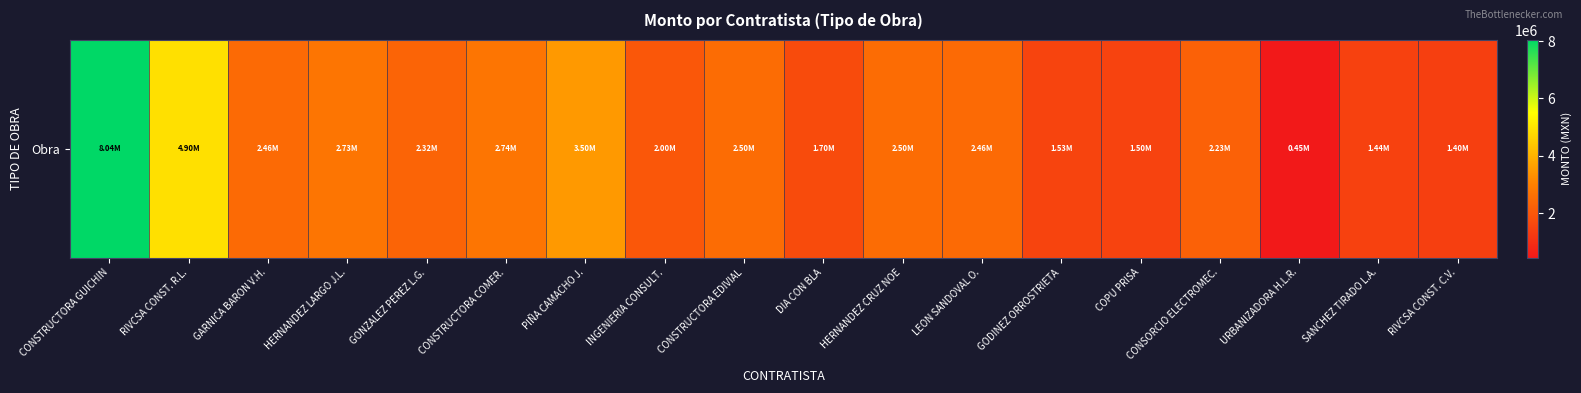

Reading left to right, what are all the values shown in this chart?

CONSTRUCTORA GUICHIN=8037749.0	RIVCSA CONST. R.L.=4902060.1	GARNICA BARON V.H.=2459989.9	HERNANDEZ LARGO J.L.=2732138.0	GONZALEZ PEREZ L.G.=2322897.3	CONSTRUCTORA COMER.=2736020.5	PIÑA CAMACHO J.=3500000.0	INGENIERIA CONSULT.=2000000.0	CONSTRUCTORA EDIVIAL=2500000.0	DIA CON BLA=1700000.0	HERNANDEZ CRUZ NOE=2500000.0	LEON SANDOVAL O.=2464759.0	GODINEZ ORROSTRIETA=1530000.0	COPU PRISA=1500000.0	CONSORCIO ELECTROMEC.=2230000.0	URBANIZADORA H.L.R.=450000.0	SANCHEZ TIRADO L.A.=1443480.0	RIVCSA CONST. C.V.=1395784.6